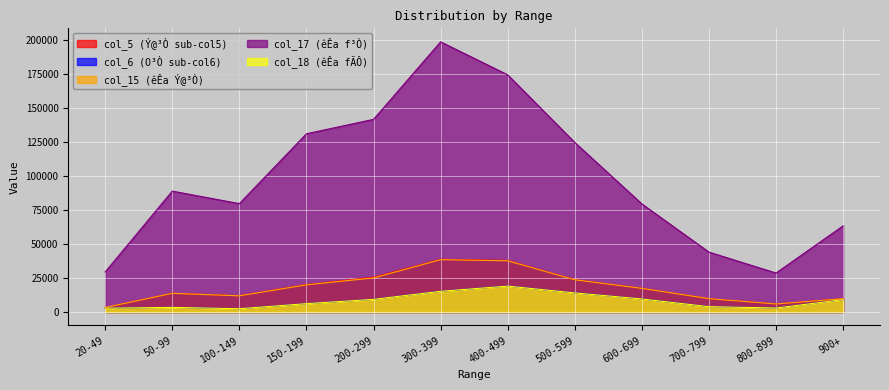

What value does the col_15 (êÊa Ý@³Ò) series have at 50-99?

13732